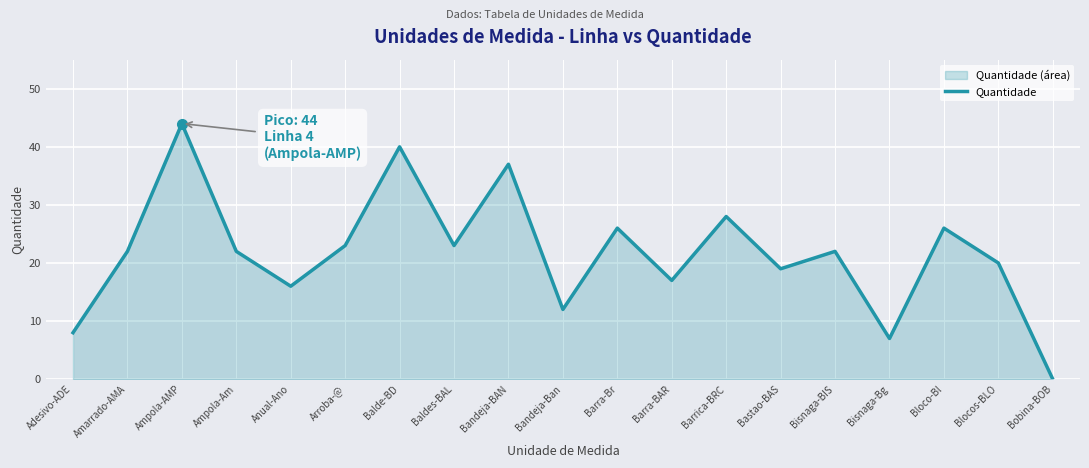

Reading left to right, extract all data points from this chart.

Adesivo-ADE=8	Amarrado-AMA=22	Ampola-AMP=44	Ampola-Am=22	Anual-Ano=16	Arroba-@=23	Balde-BD=40	Baldes-BAL=23	Bandeja-BAN=37	Bandeja-Ban=12	Barra-Br=26	Barra-BAR=17	Barrica-BRC=28	Bastao-BAS=19	Bisnaga-BIS=22	Bisnaga-Bg=7	Bloco-Bl=26	Blocos-BLO=20	Bobina-BOB=0